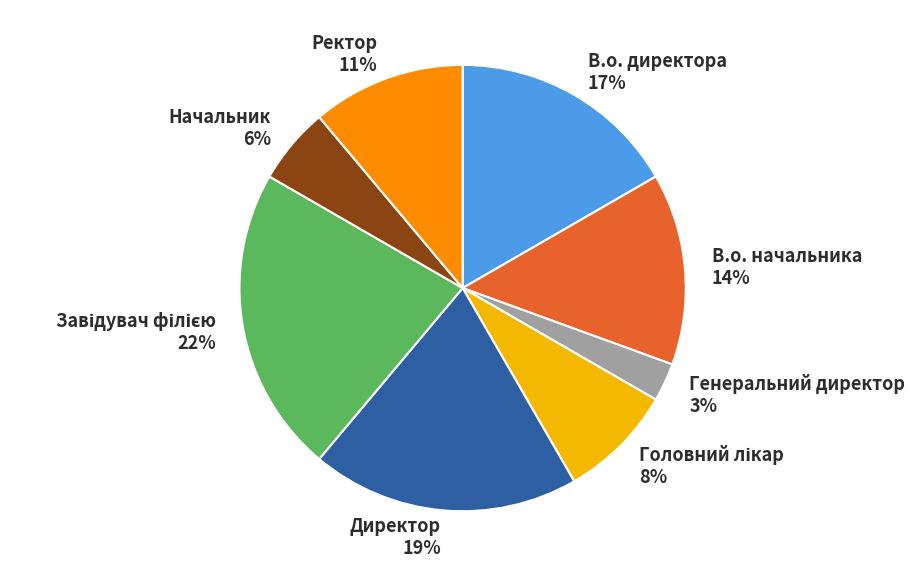

Is Директор the majority of the pie?

No